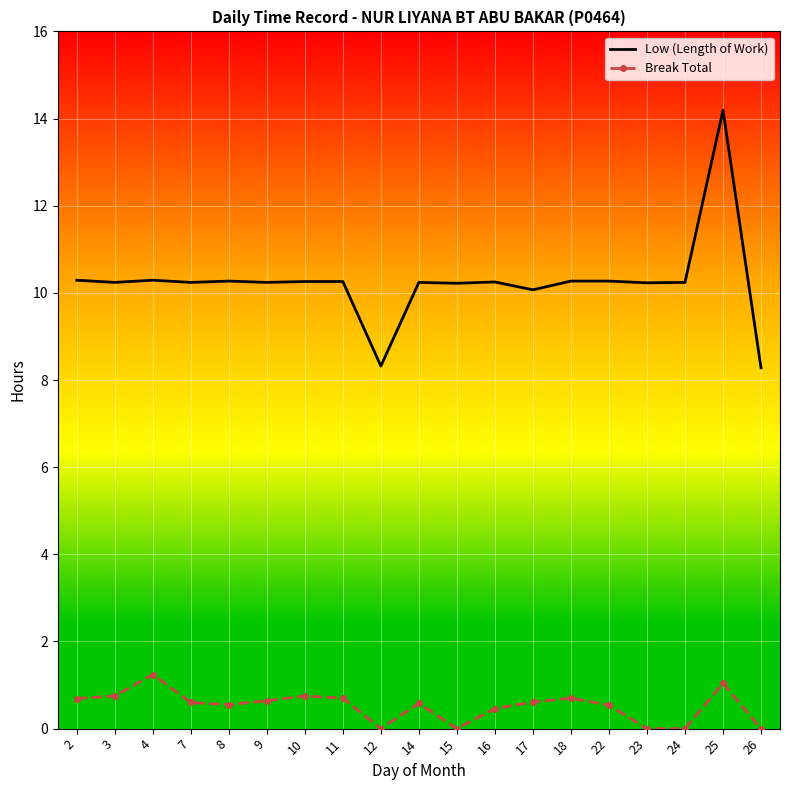

True or false: Low (Length of Work) and Break Total cross at least once.

False